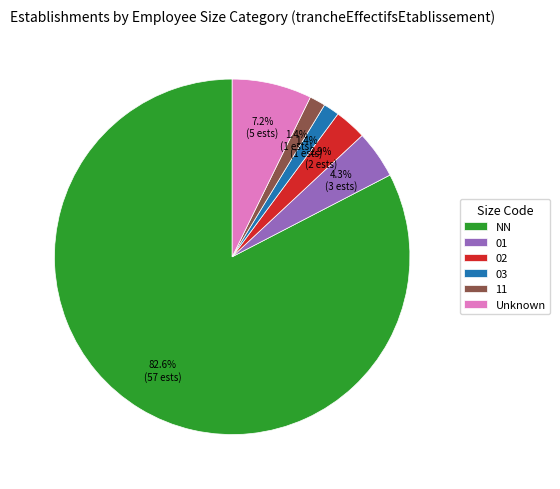

What portion of the pie excludes 11?

98.6%